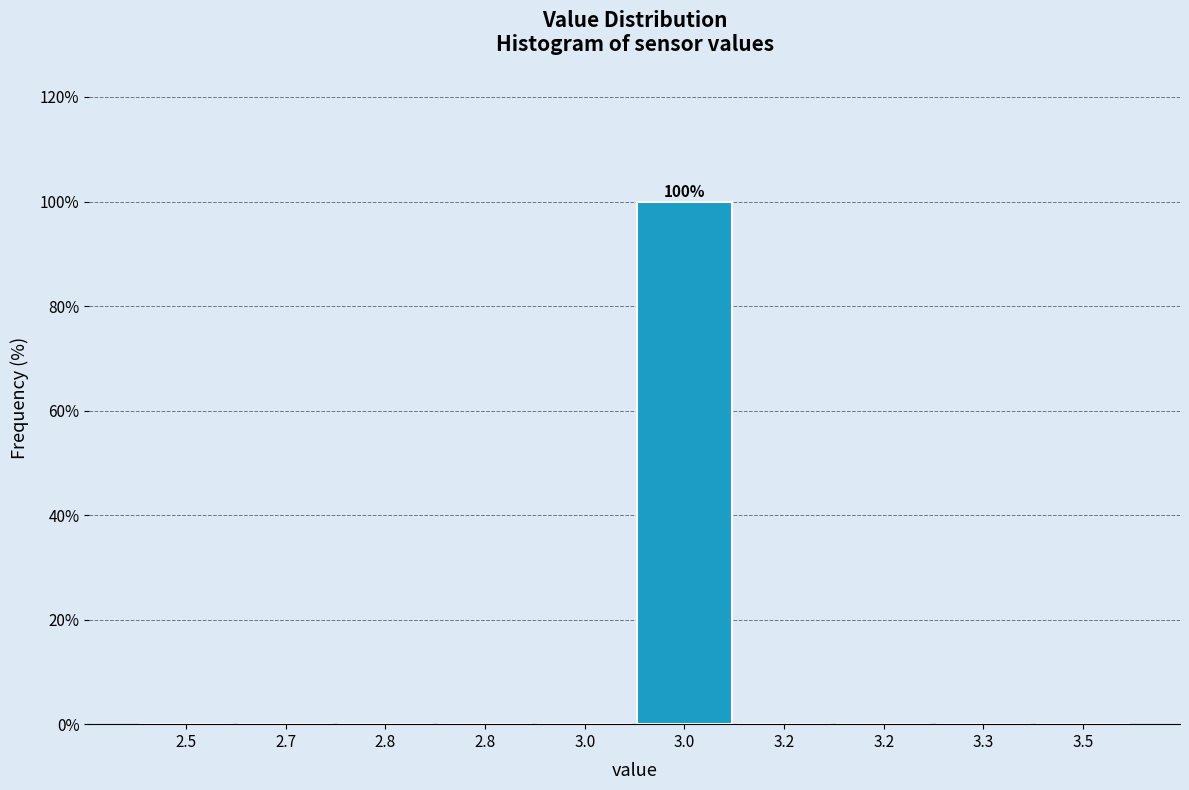

Are the bars horizontal?

No